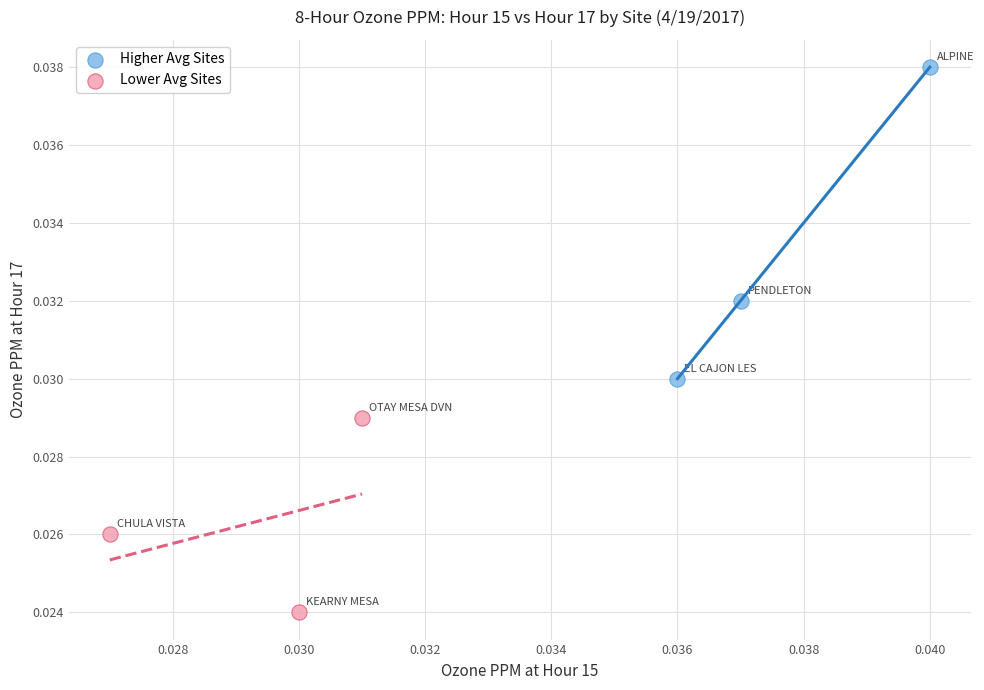

Which series contains the highest Y value?

Higher Avg Sites